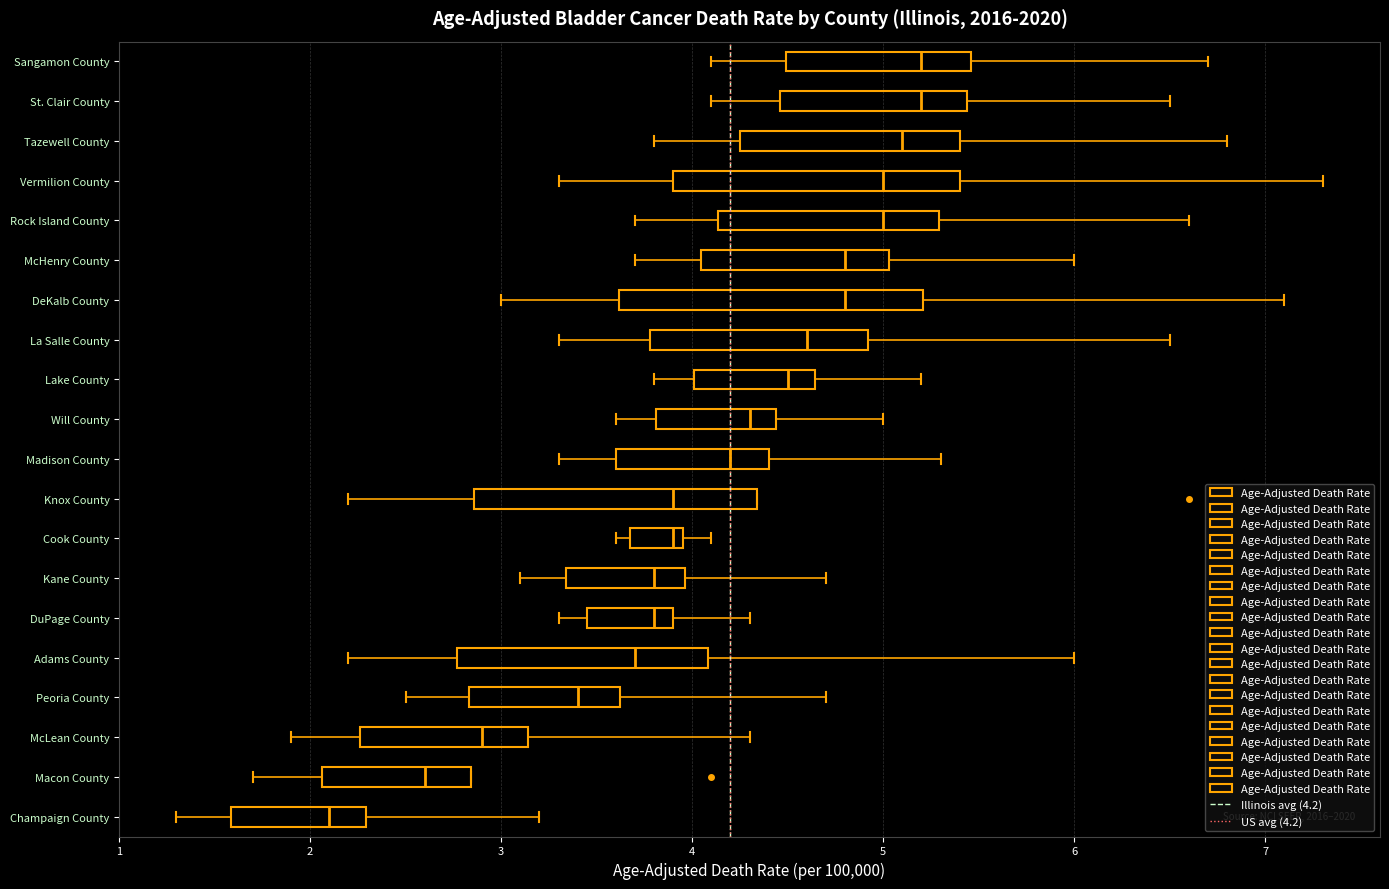

Which box has the furthest to the left median line?

Champaign County